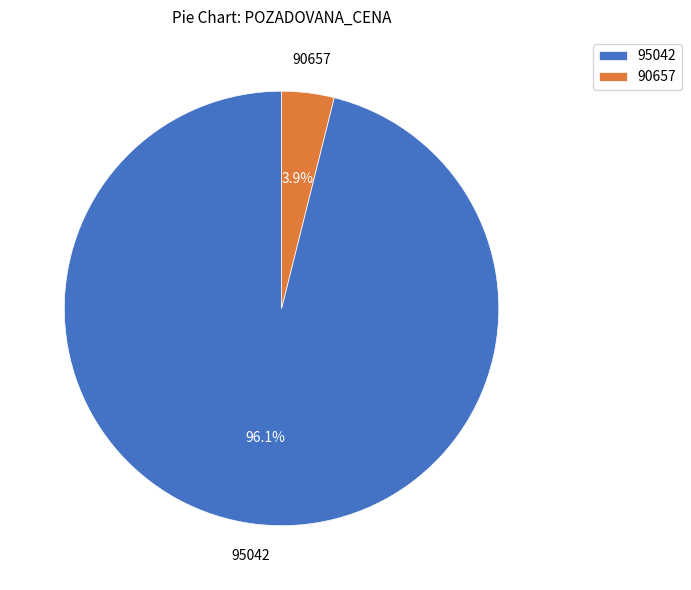

To the nearest percent, what percentage of the pie is 95042?

96%